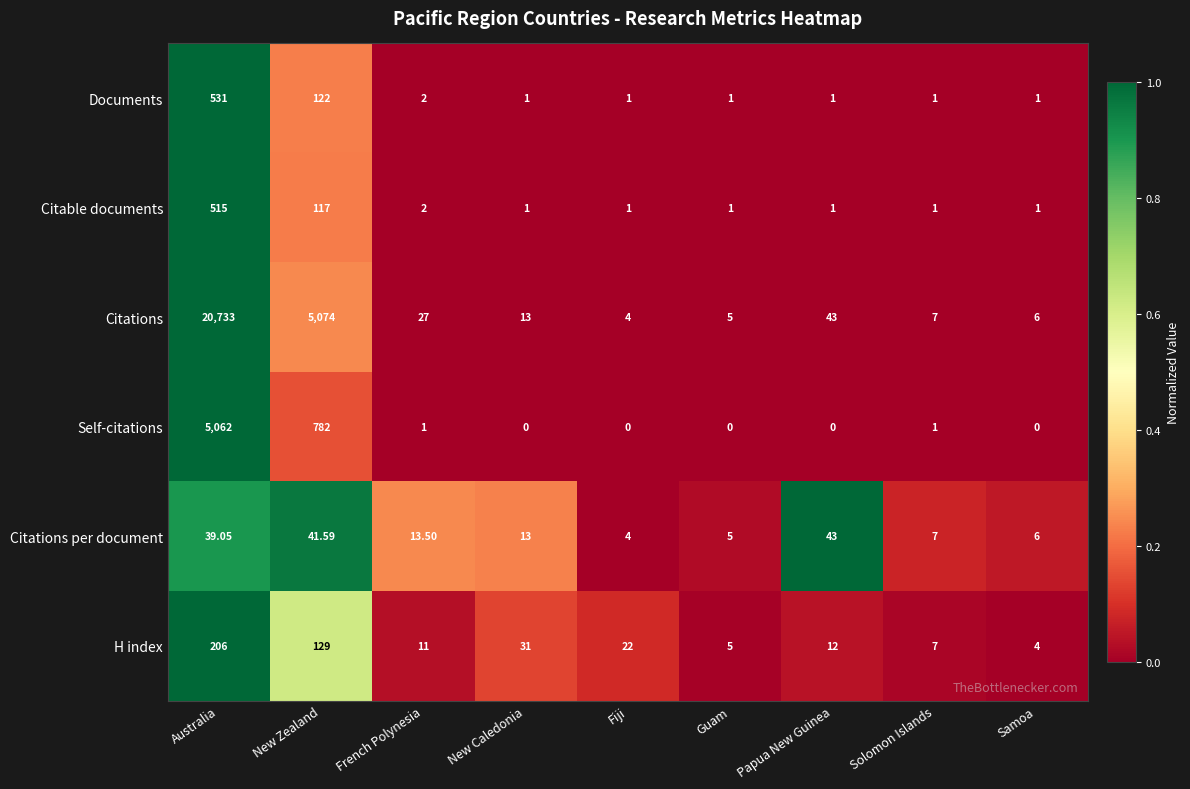

Which series has the largest total across all categories?

Citations